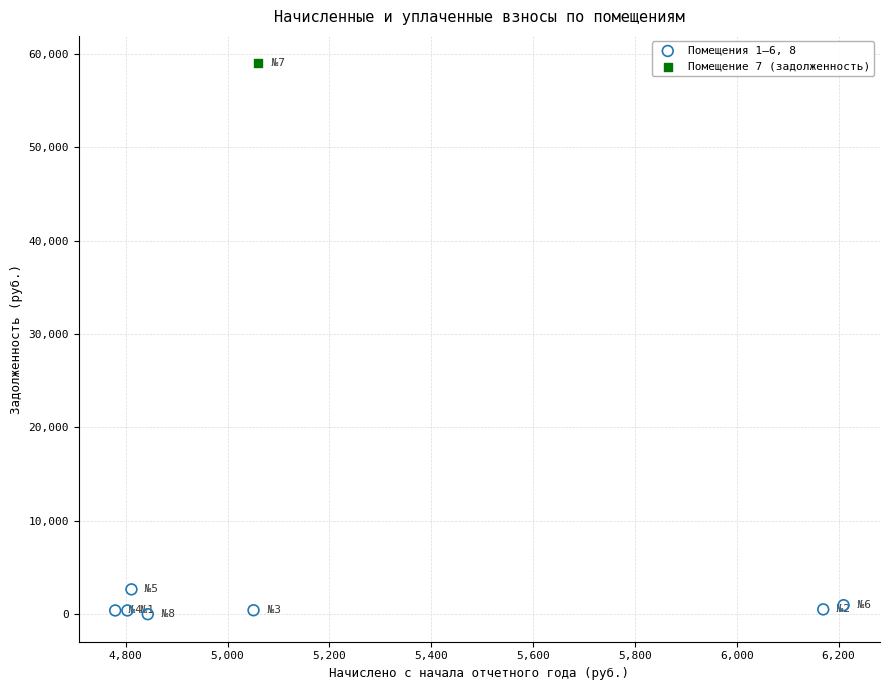

What are all the series names shown in the legend?

Помещения 1–6, 8, Помещение 7 (задолженность)